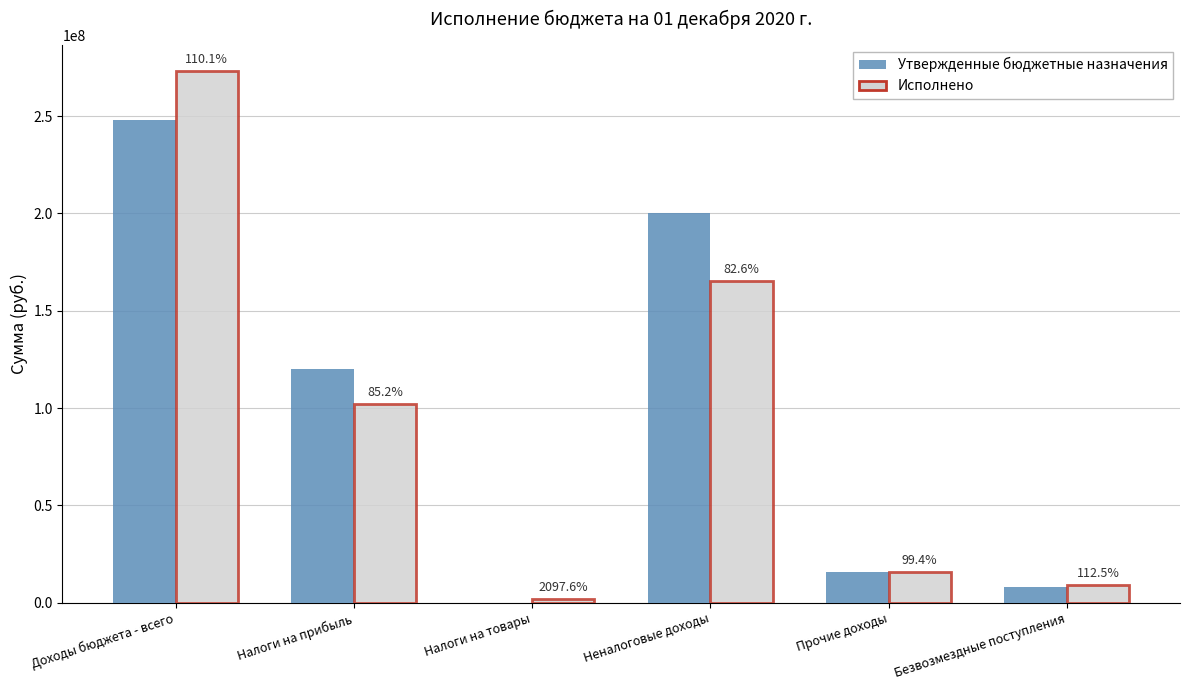

Are the bars grouped side by side (vs. stacked)?

Yes